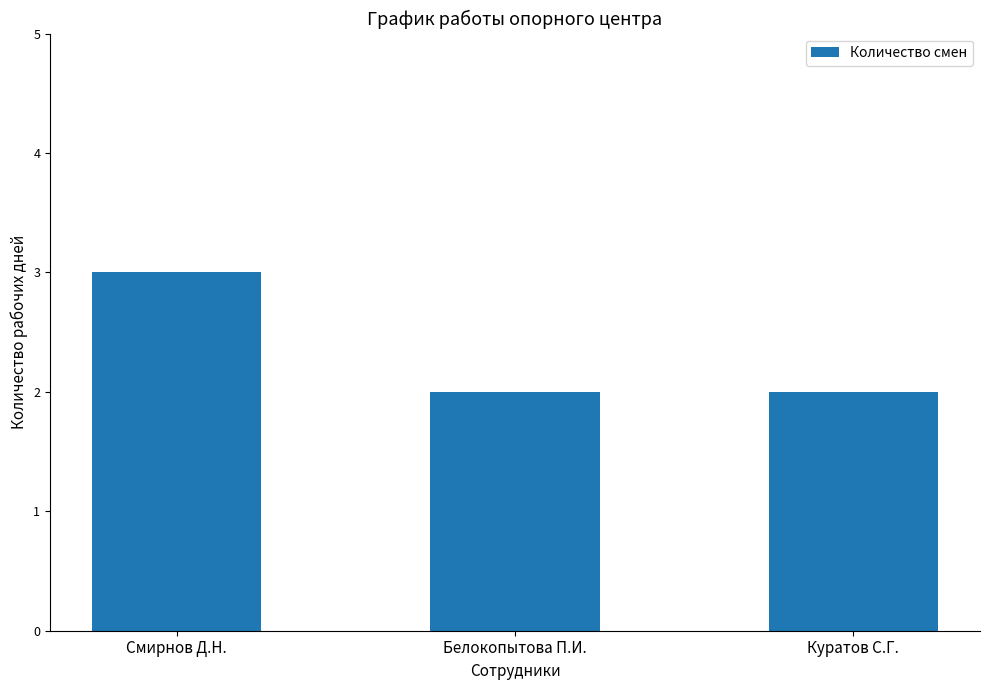

What is the value of the 3rd bar from the left?

2